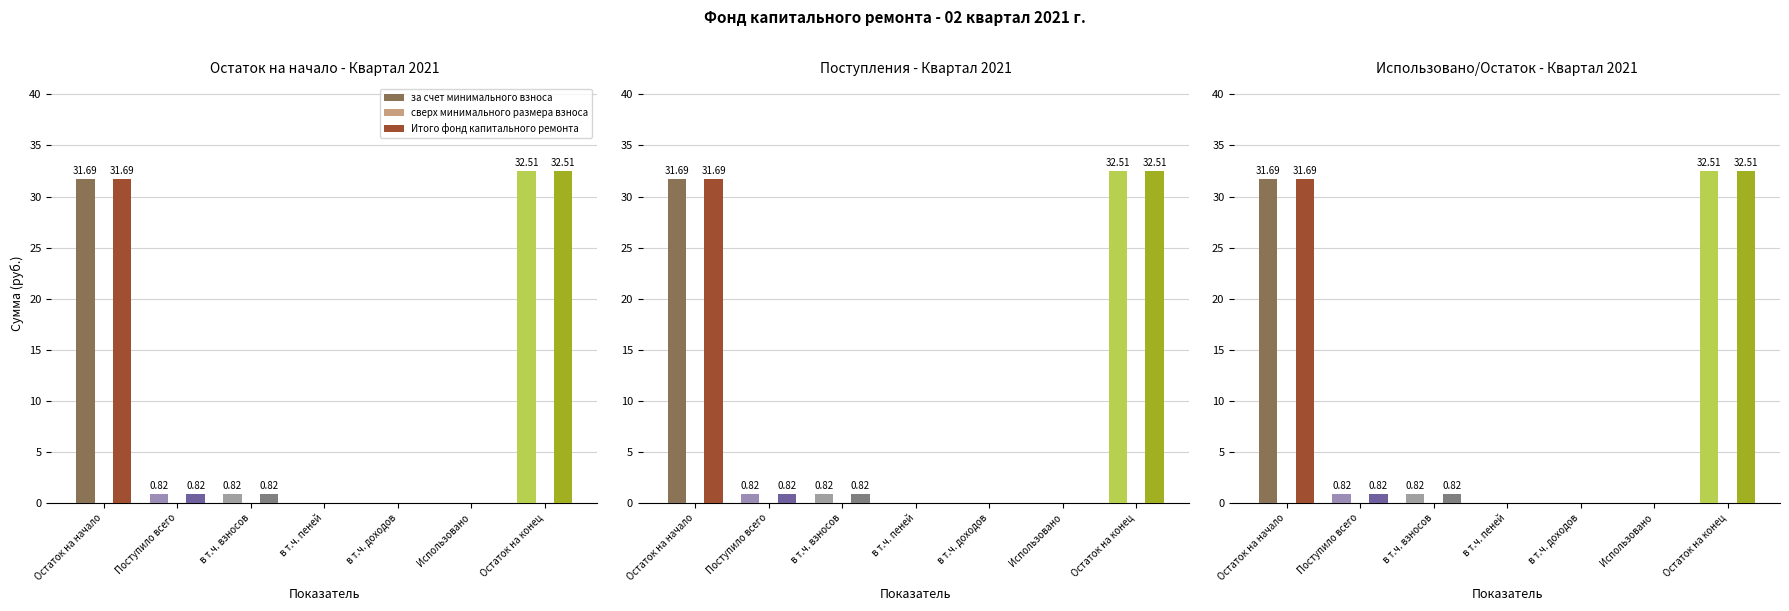

At Остаток на конец, list the series in order from smallest to largest.

сверх минимального размера взноса, за счет минимального взноса, Итого фонд капитального ремонта